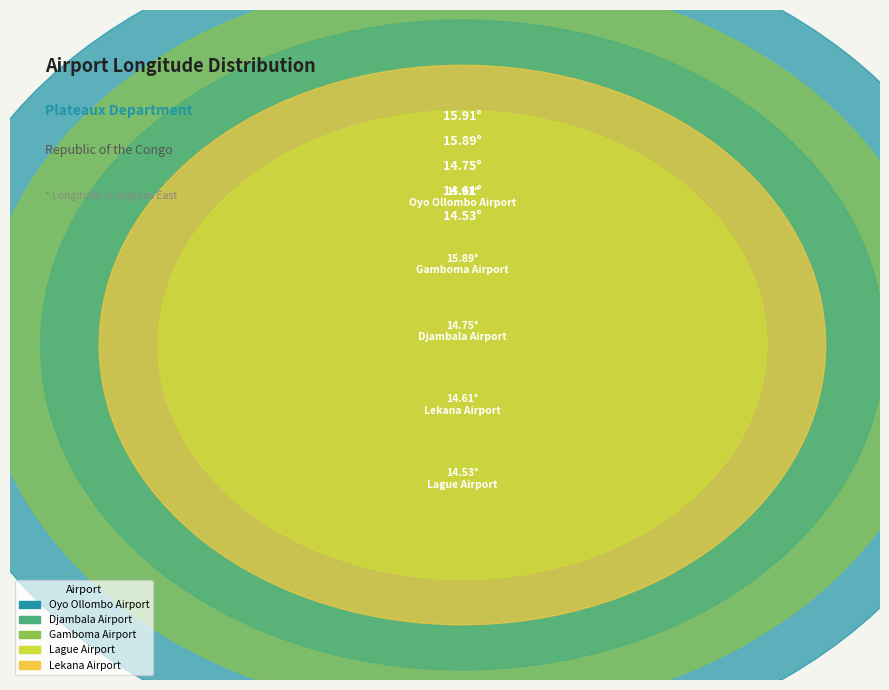

To the nearest percent, what is the average slice percentage?

20%